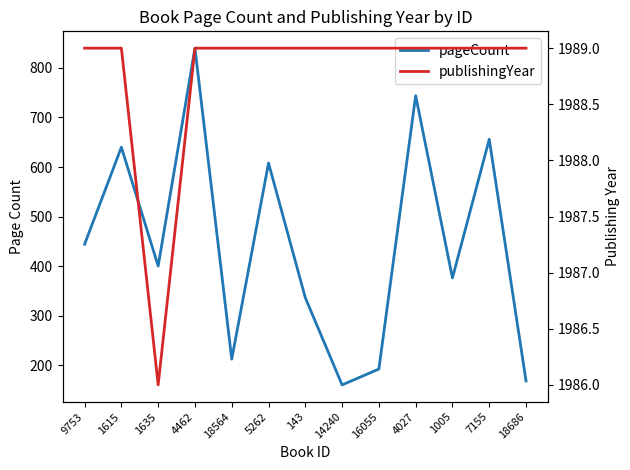

True or false: publishingYear and pageCount cross at least once.

False